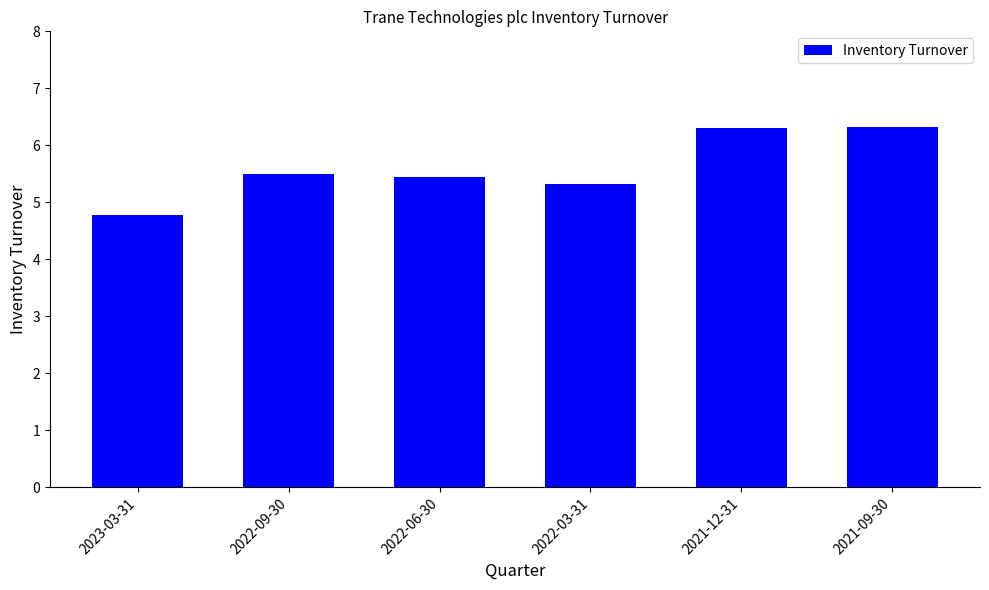

Which label corresponds to the smallest value in the chart?

2023-03-31